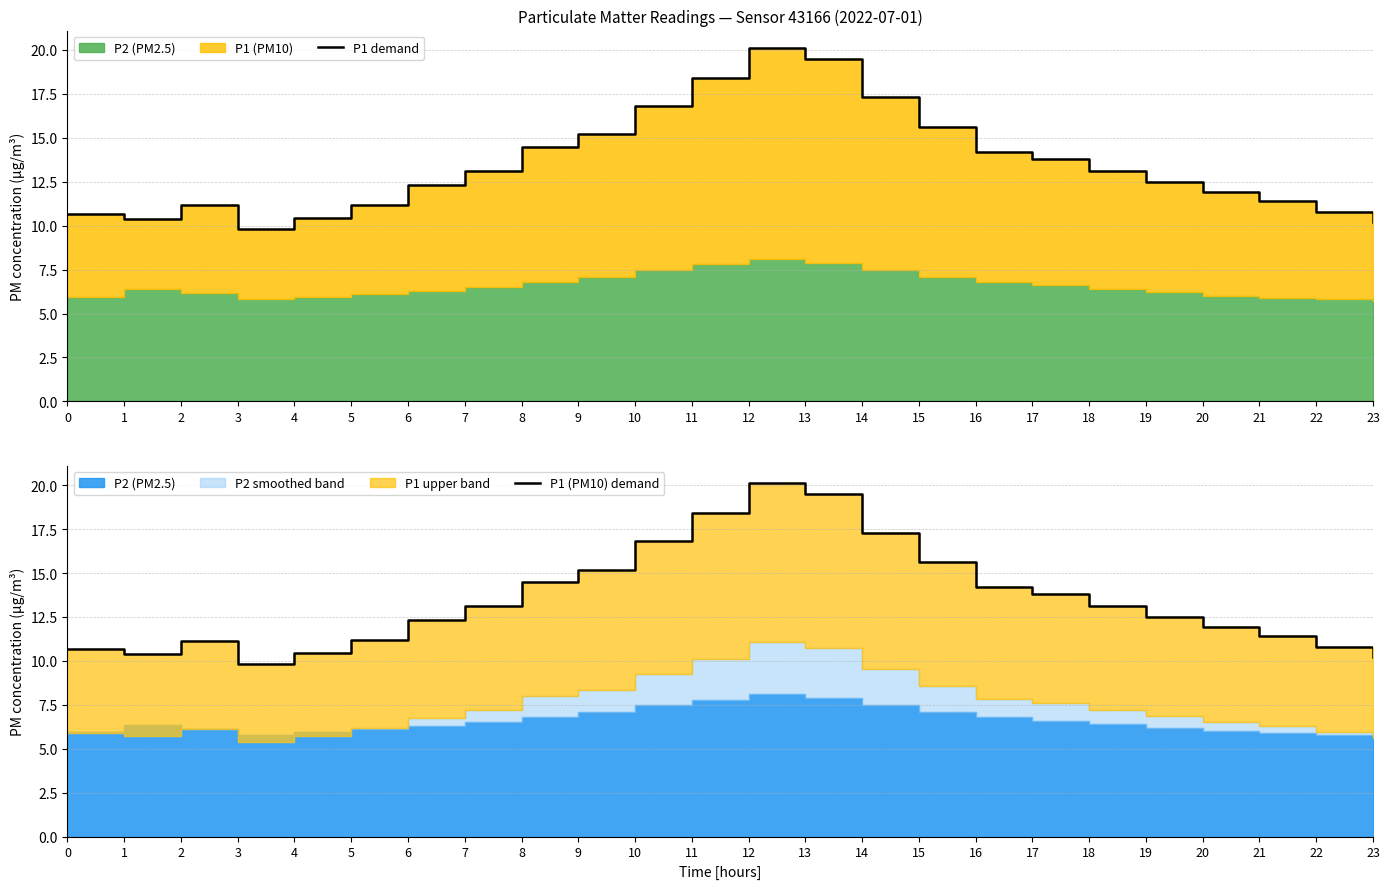

At which label is P1 (PM10) demand closest to 14?

16